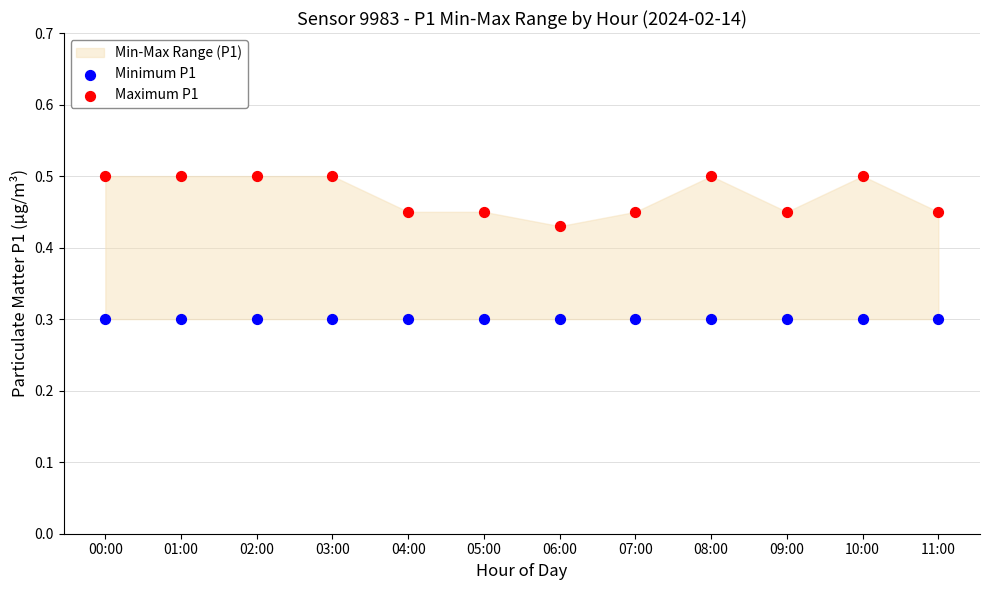

Which series reaches the minimum Y coordinate?

Minimum P1